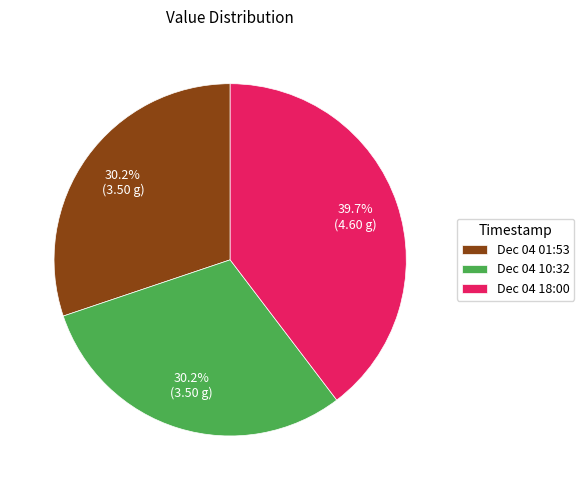

What is the total percentage of Dec 04 10:32 and Dec 04 01:53?

60.3%